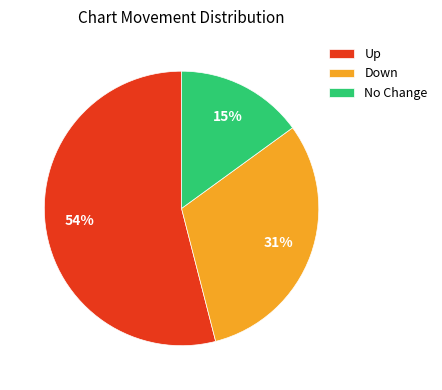

Which category accounts for the majority?

Up